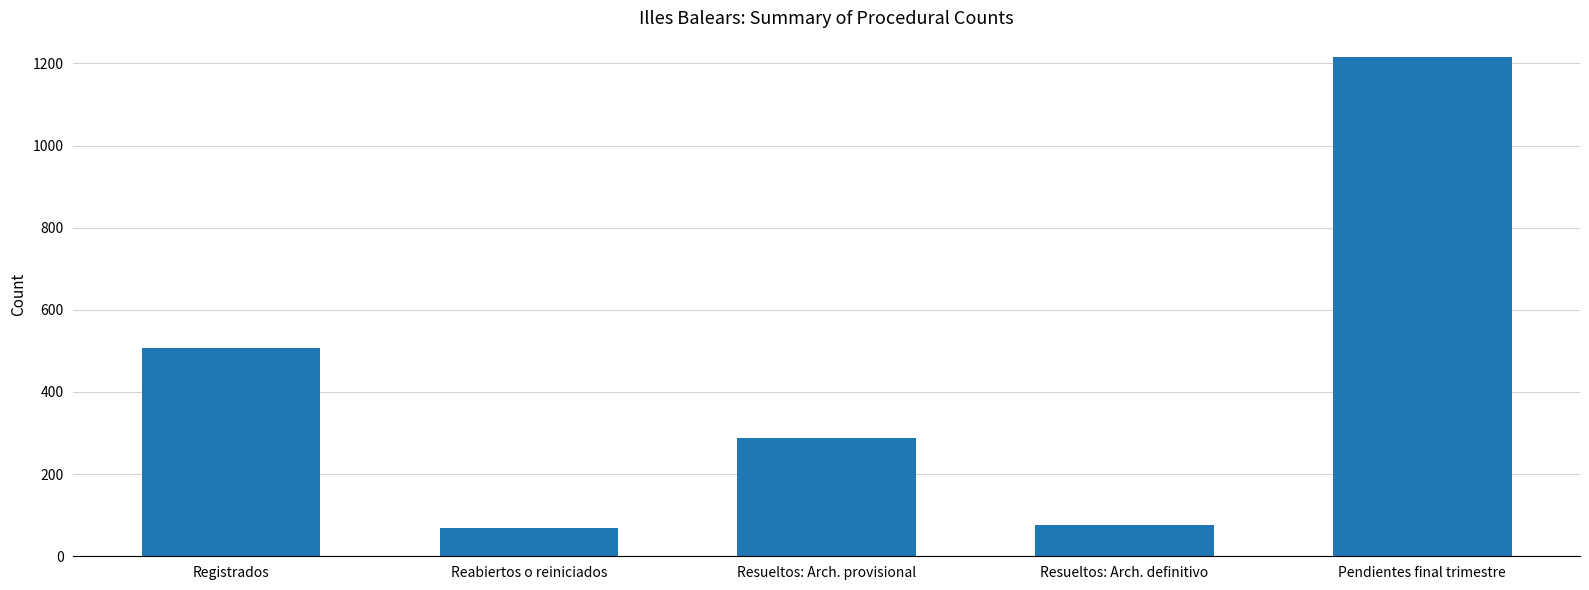

True or false: the data shows 122 at Resueltos: Arch. provisional.

False